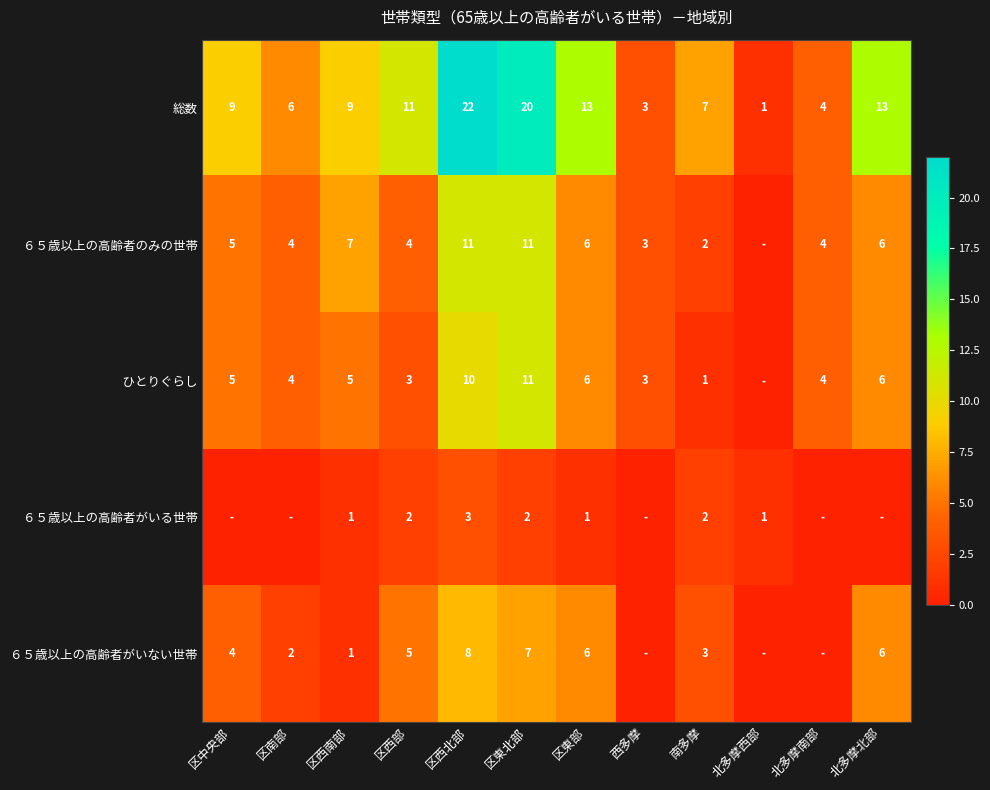

Which category has the lowest value in the 総数 series?

北多摩西部